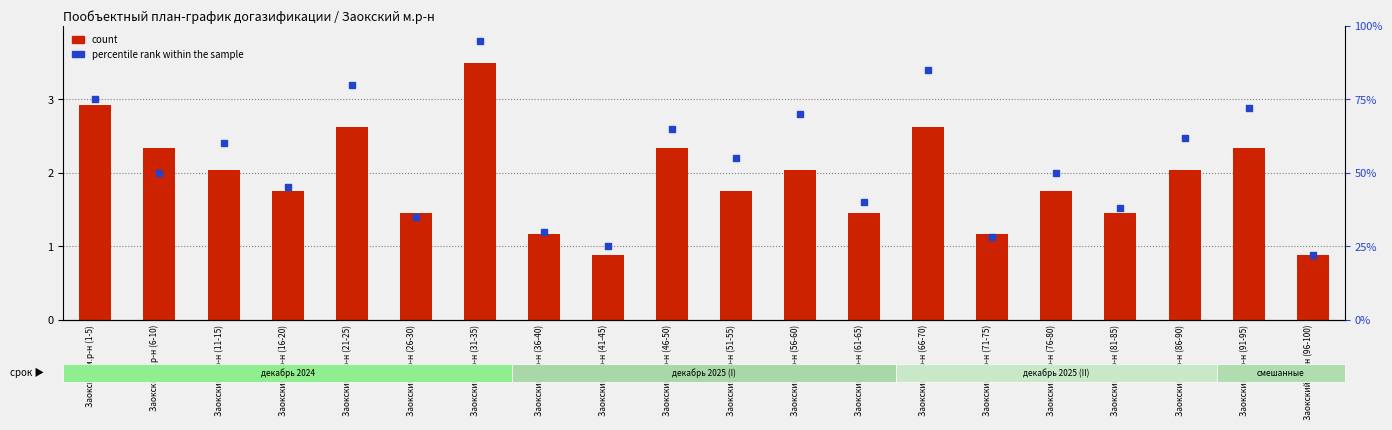

At which category is the sum across all series the highest?

Заокский м.р-н (31-35)